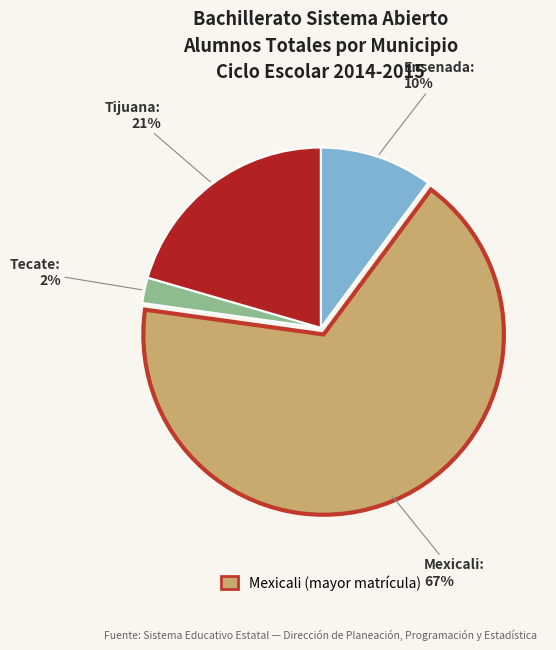

Count the number of slices in the pie.

4